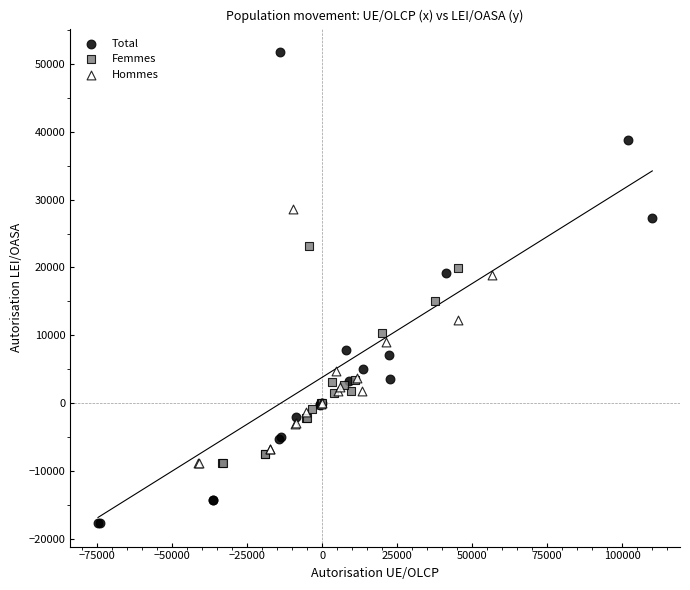

Which series contains the lowest Y value?

Total